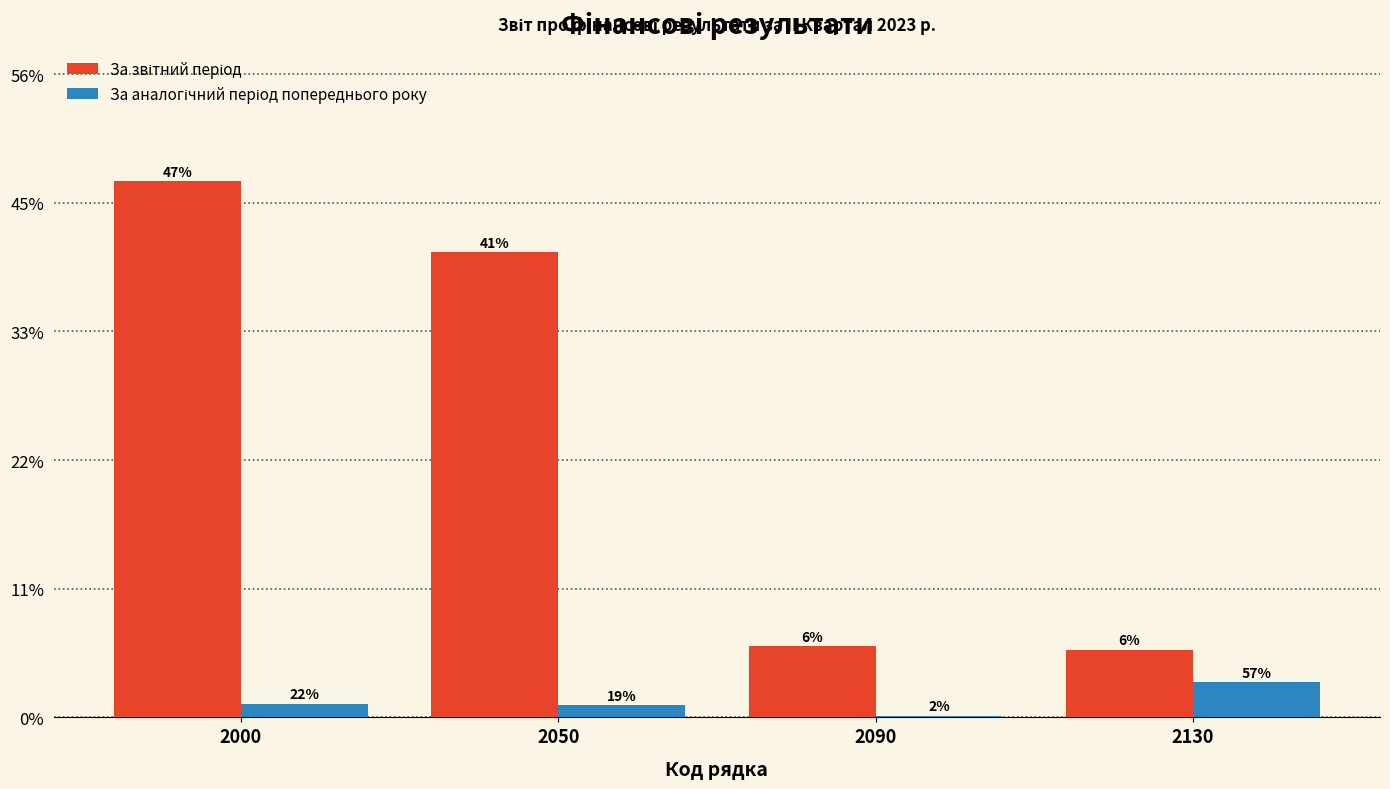

Does the chart contain stacked bars?

No